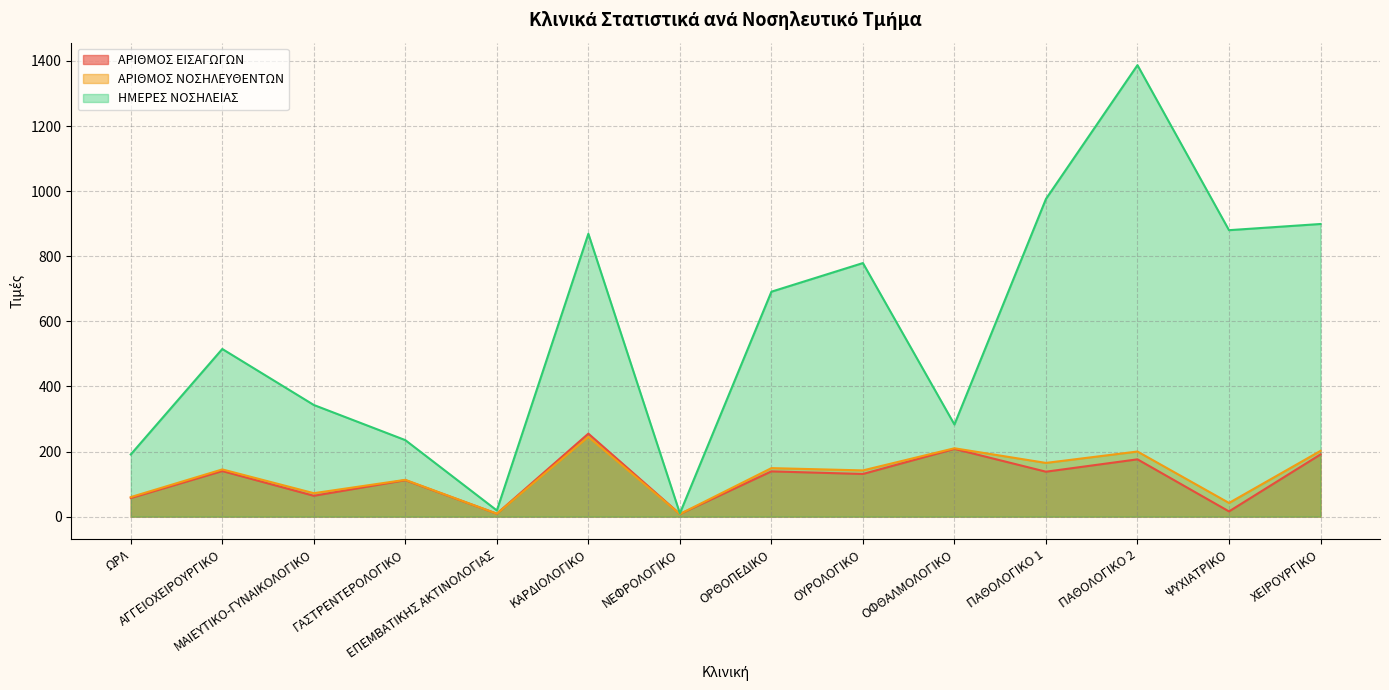

Read the ΑΡΙΘΜΟΣ ΝΟΣΗΛΕΥΘΕΝΤΩΝ value at ΟΦΘΑΛΜΟΛΟΓΙΚΟ, to the nearest 50.

200